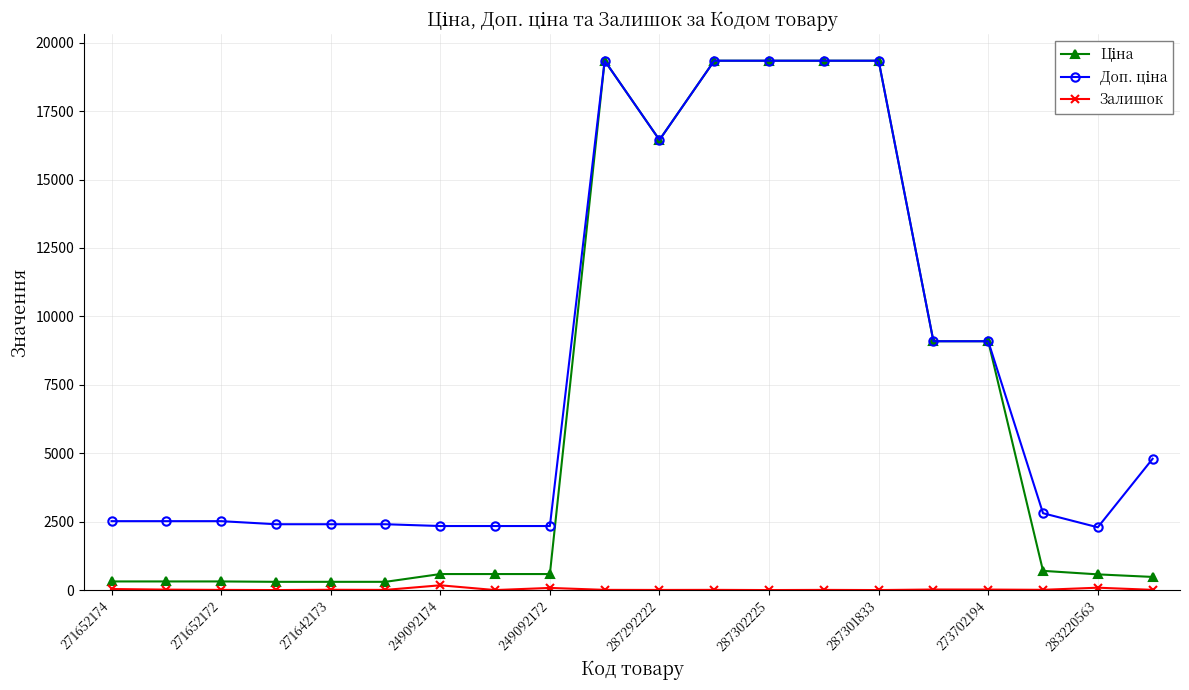

At how many categories does at least one series exceed 18914?

5